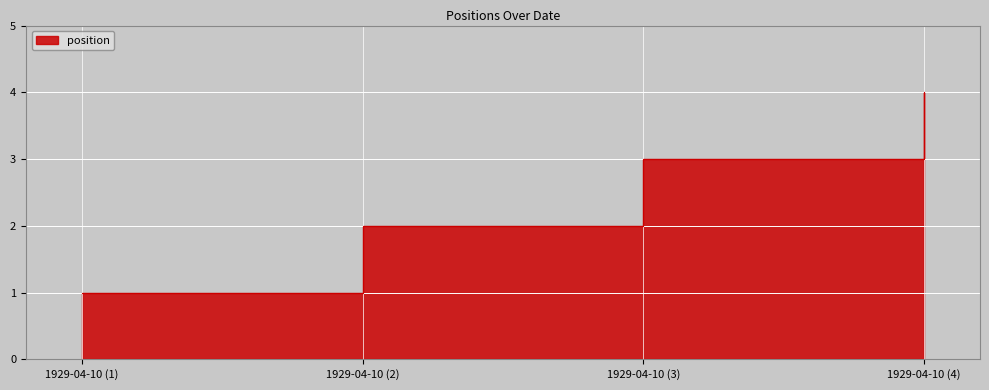

What is the average value?

2